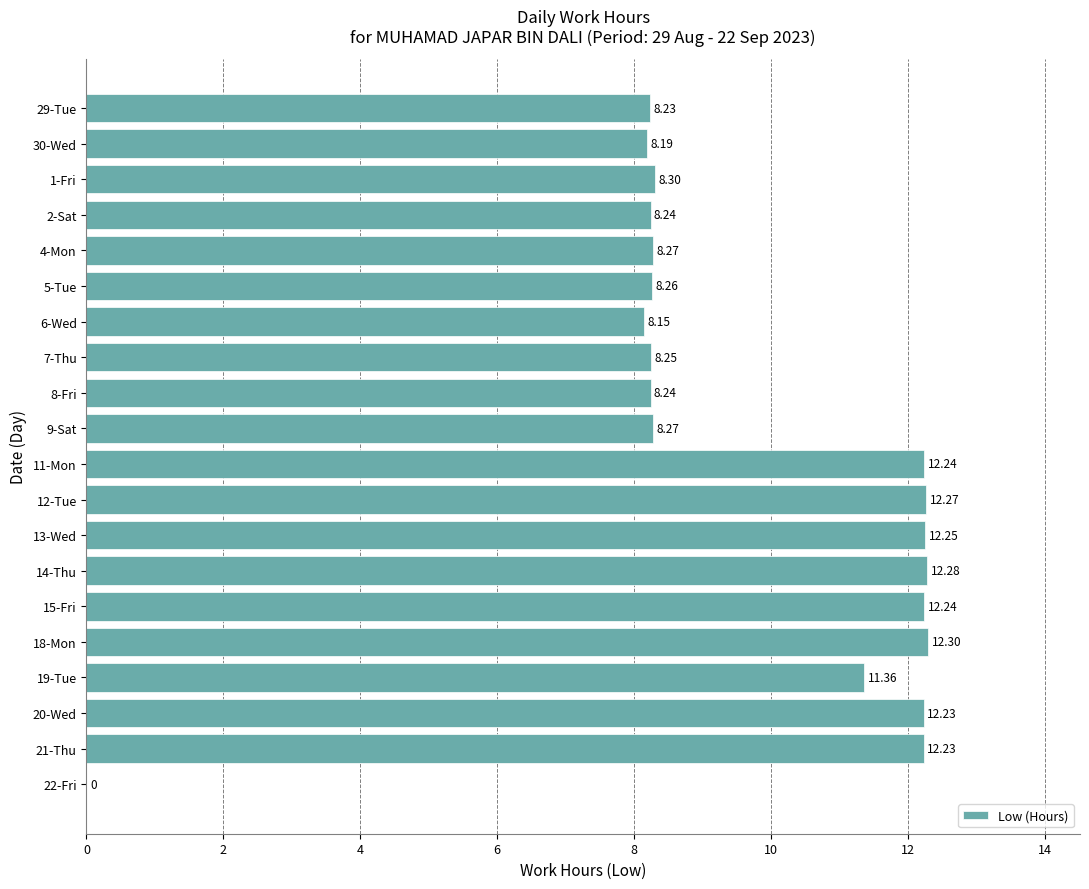

What is the sum of all values?

191.8